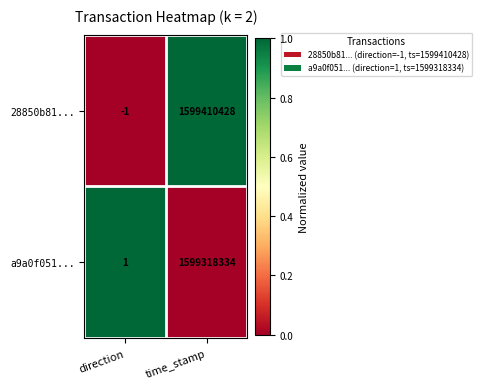

The a9a0f051... series shows 441390616 at time_stamp. True or false?

False